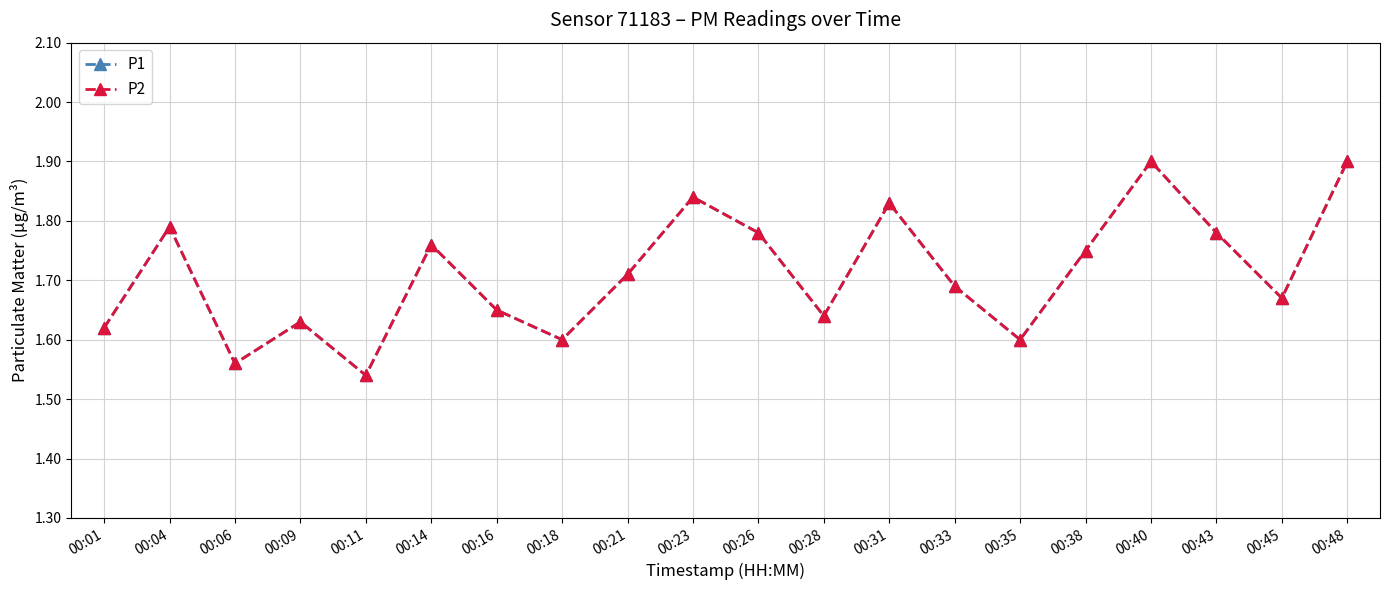

At 00:45, list the series in order from largest to smallest.

P1, P2